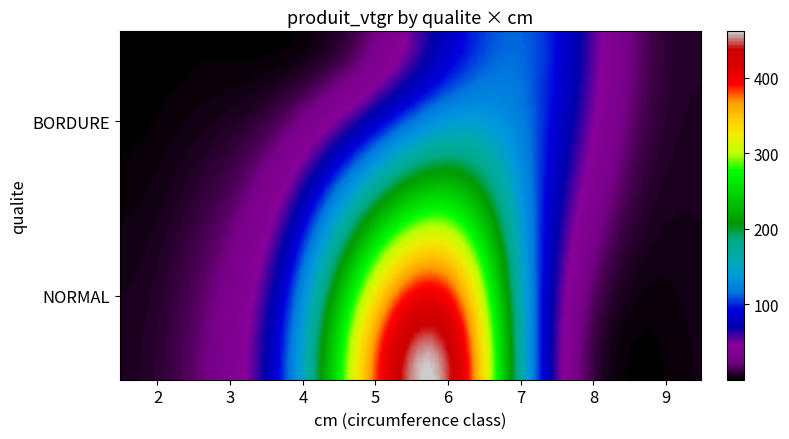

Rank the categories by NORMAL value from lowest to highest.

8, 9, 2, 3, 4, 7, 5, 6